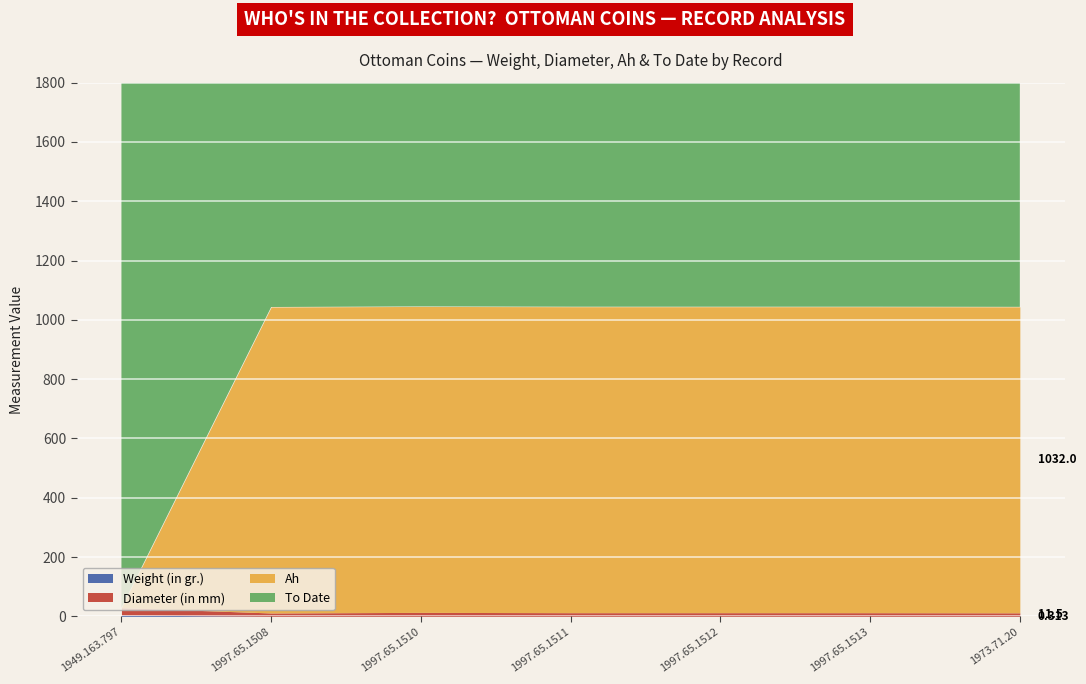

What is the label of the 2nd point from the right?

1997.65.1513